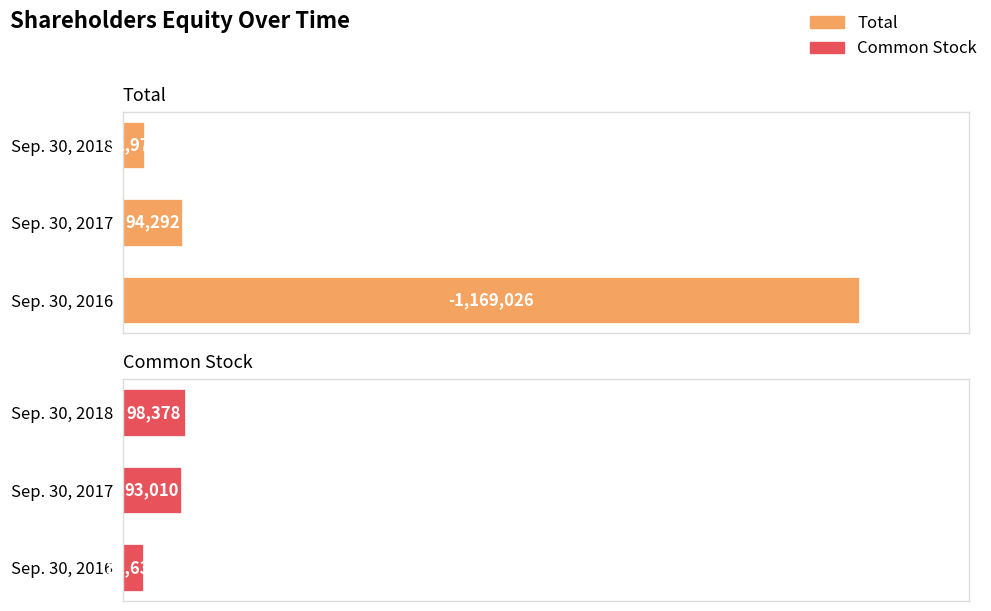

Is it true that Total equals 1730007 at Sep. 30, 2016?

False